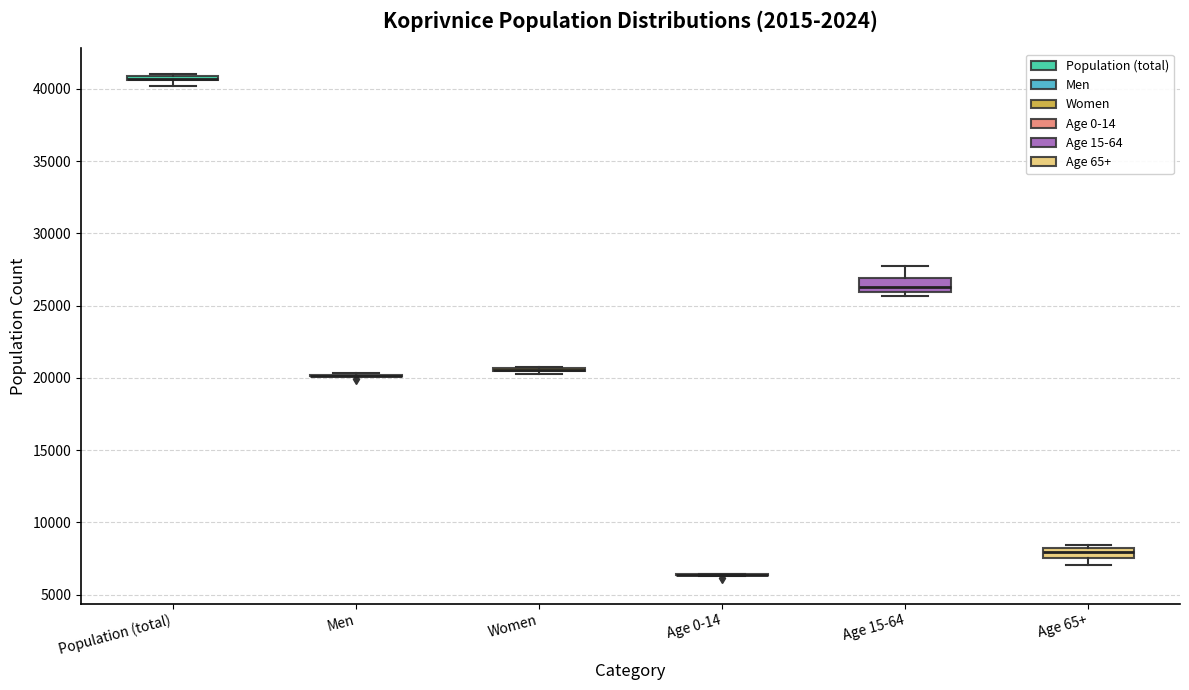

Where is the lower edge of the box for Age 65+ on the y-axis? The values are not printed on the chart, so give them approximately, as read against the axis.

7500